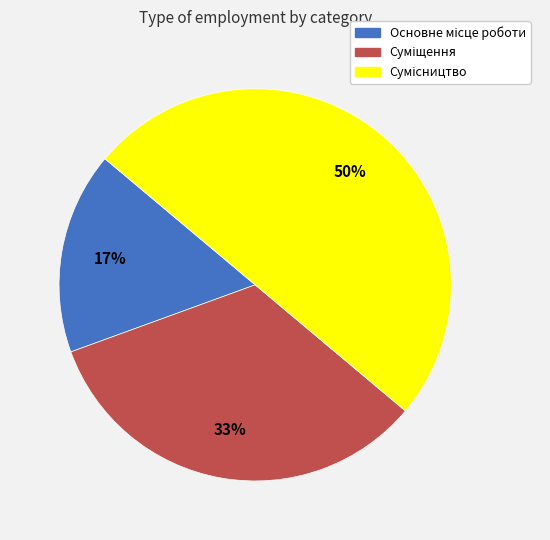

To the nearest percent, what is the average slice percentage?

33%